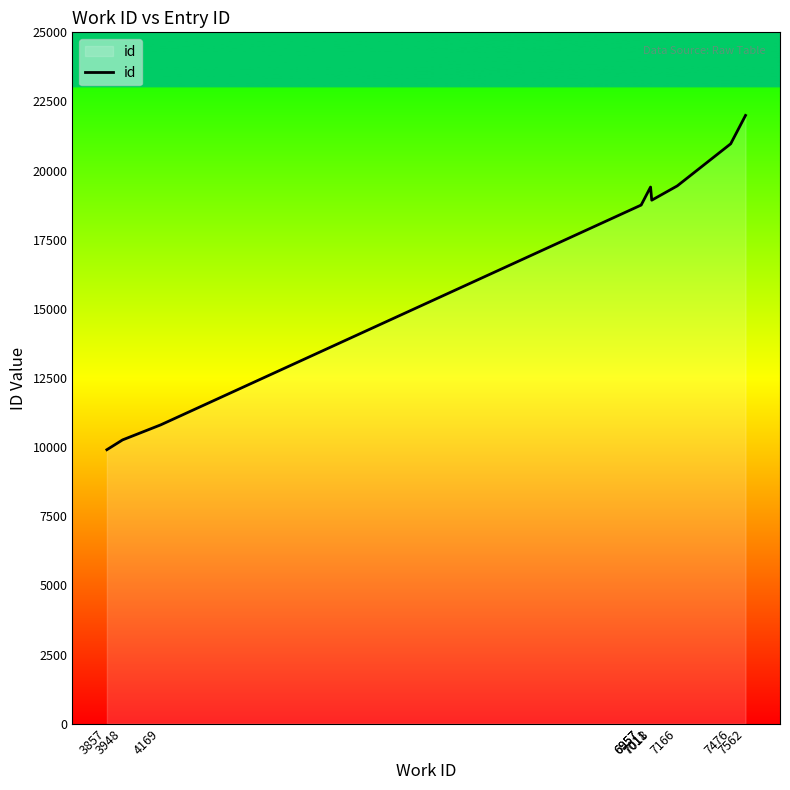

The value at 7018 is 32730. True or false?

False